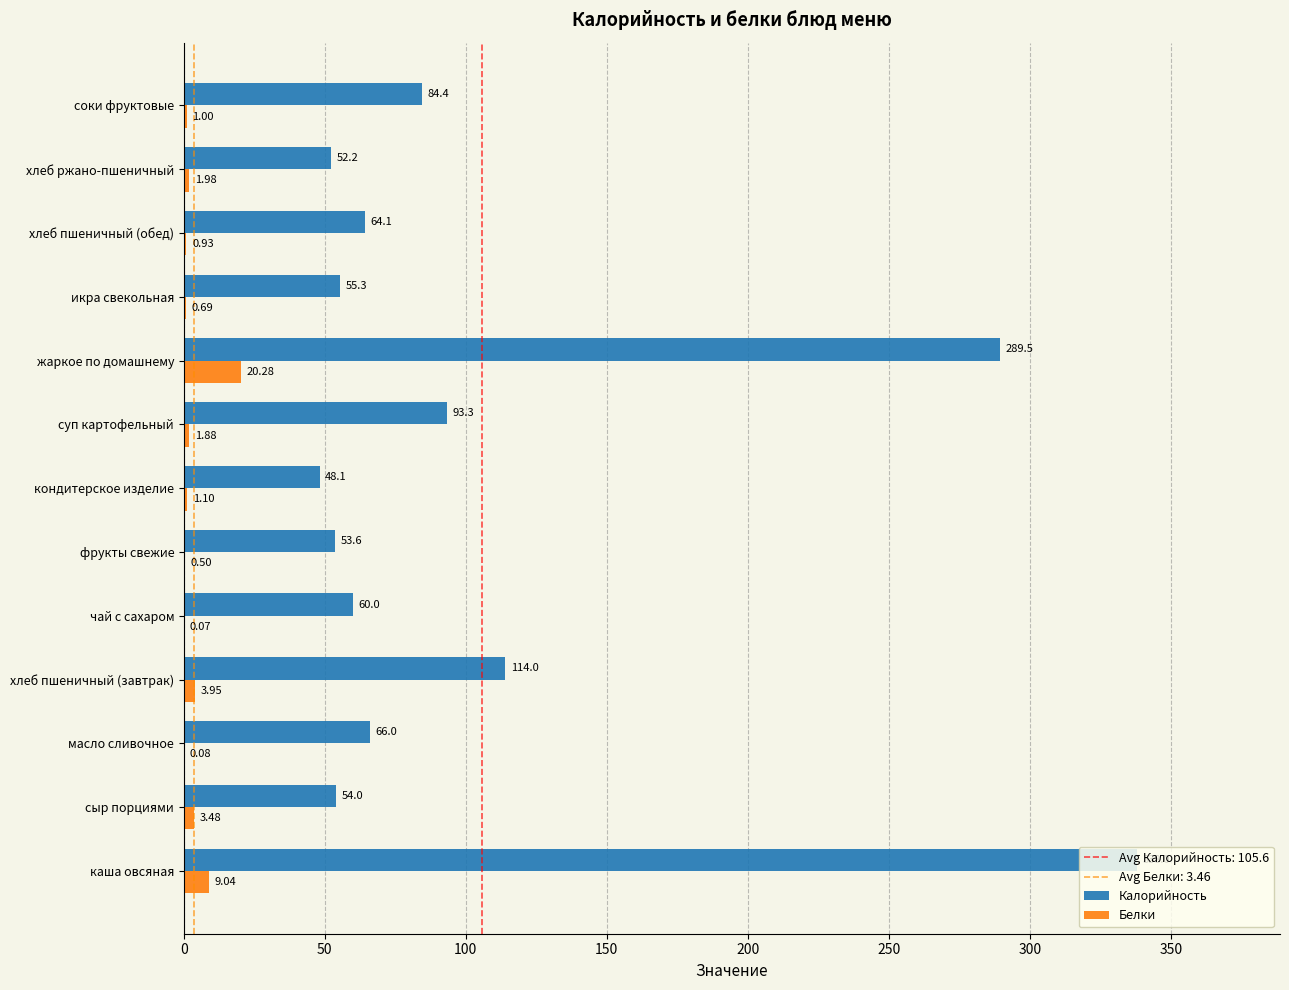

Between кондитерское изделие and хлеб ржано-пшеничный, which series saw the biggest shift?

Калорийность